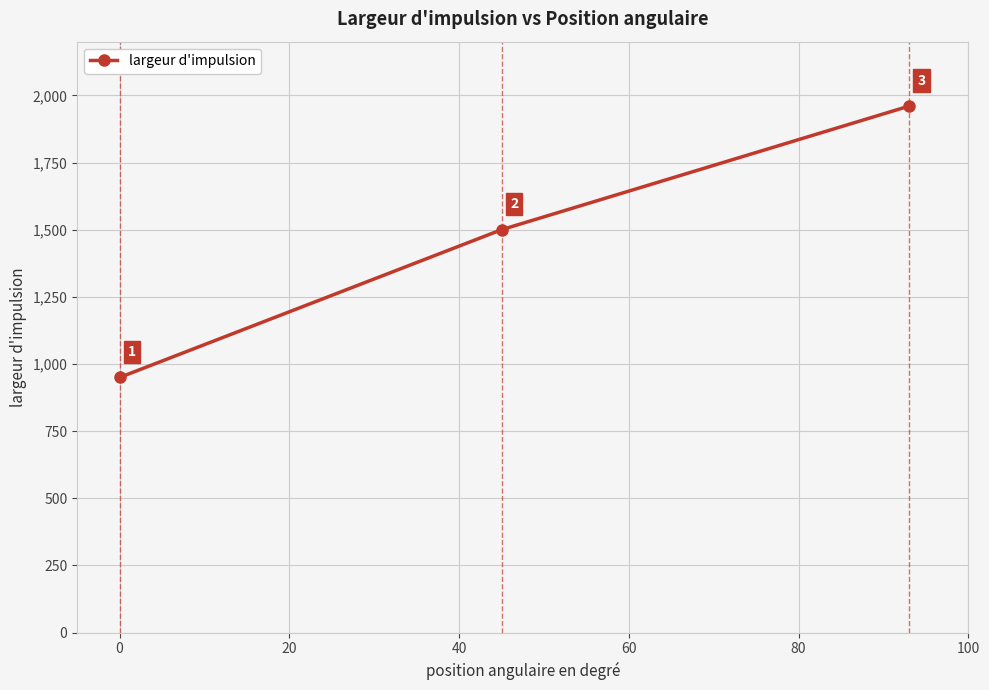

Reading left to right, extract all data points from this chart.

950	1500	1960